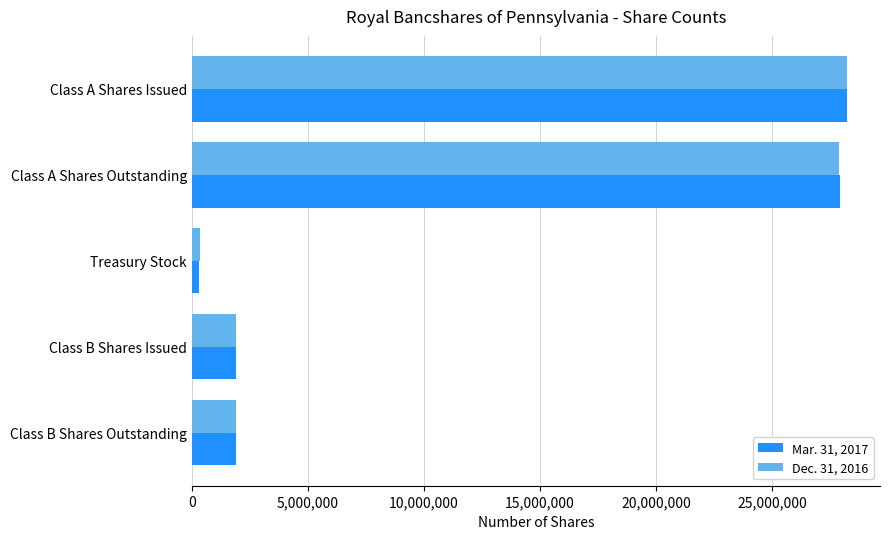

The value of Dec. 31, 2016 at Class A Shares Issued is 28242055. True or false?

True